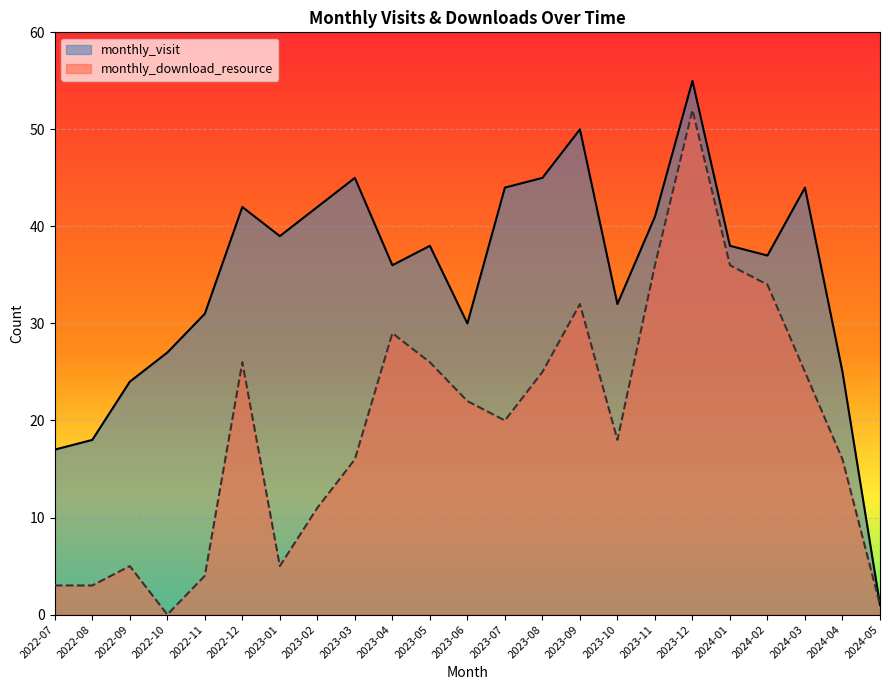

How many interior local peaks does the monthly_download_resource series have?

5